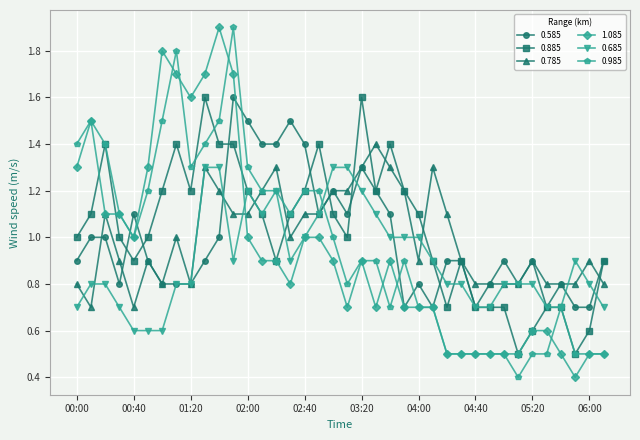

What is the value of the 0.885 point at the 26th from the left?

0.9